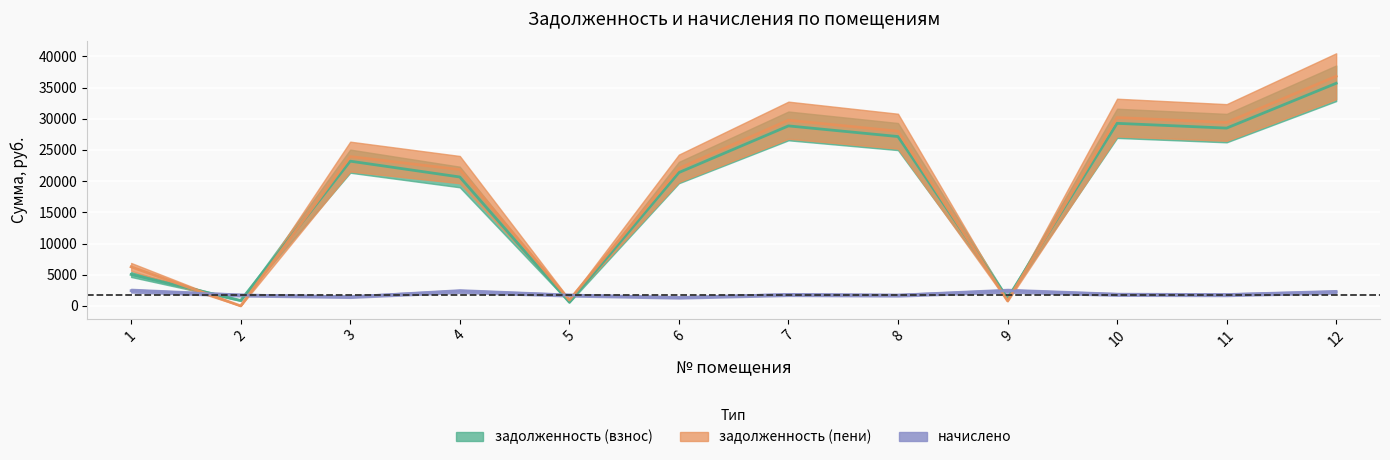

True or false: задолженность (пени) has more than 0 points higher than both neighbors.

True